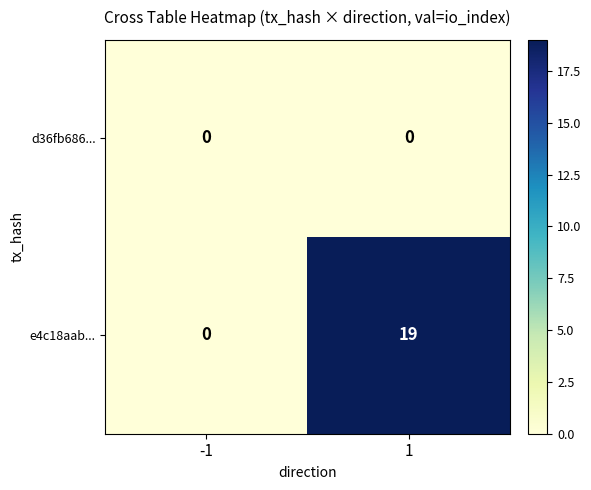

What is the difference between the e4c18aab... values at 1 and -1?

19